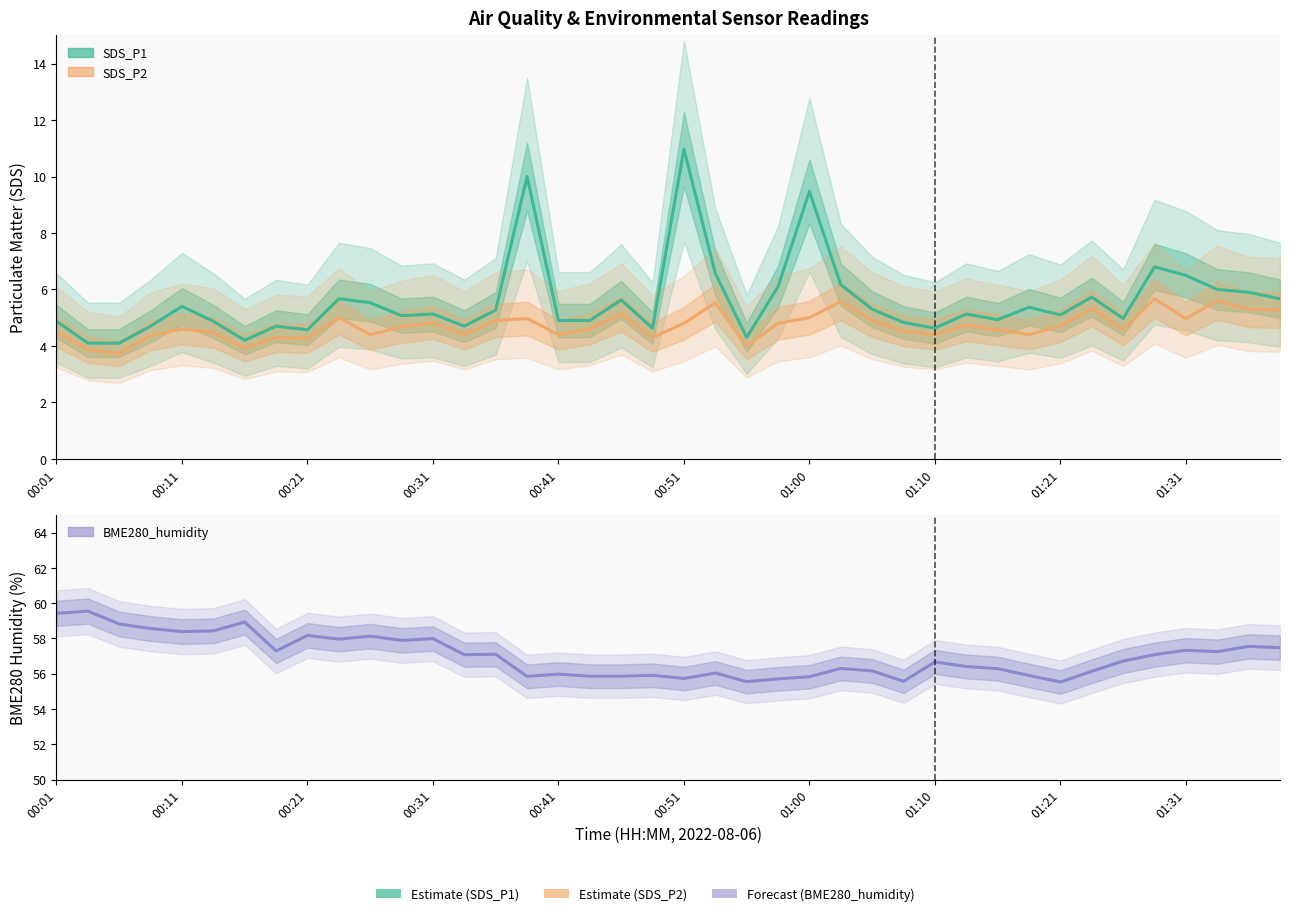

What is the difference between the maximum and second lowest values in the SDS_P2 series?

1.8